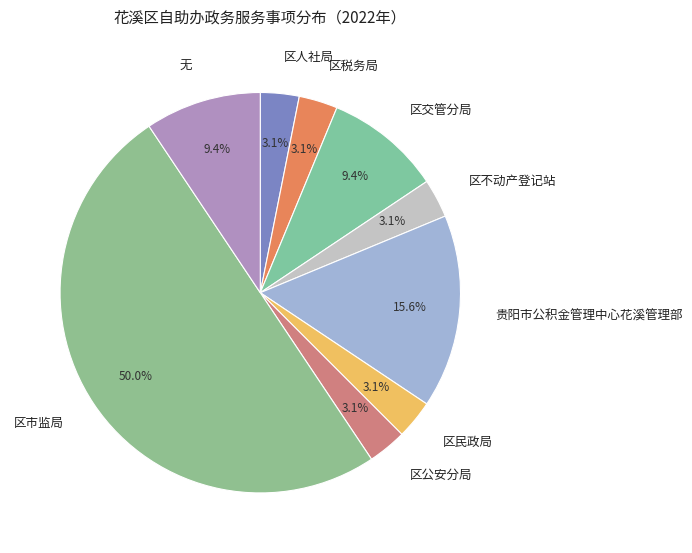

How many slices are in this pie chart?

9